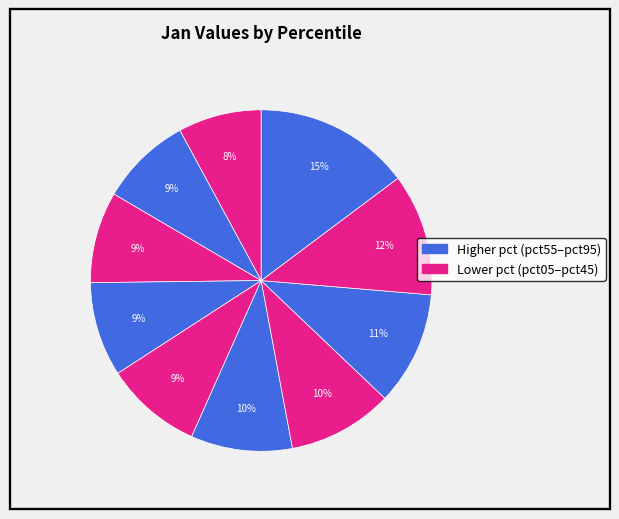

Count the number of slices in the pie.

10